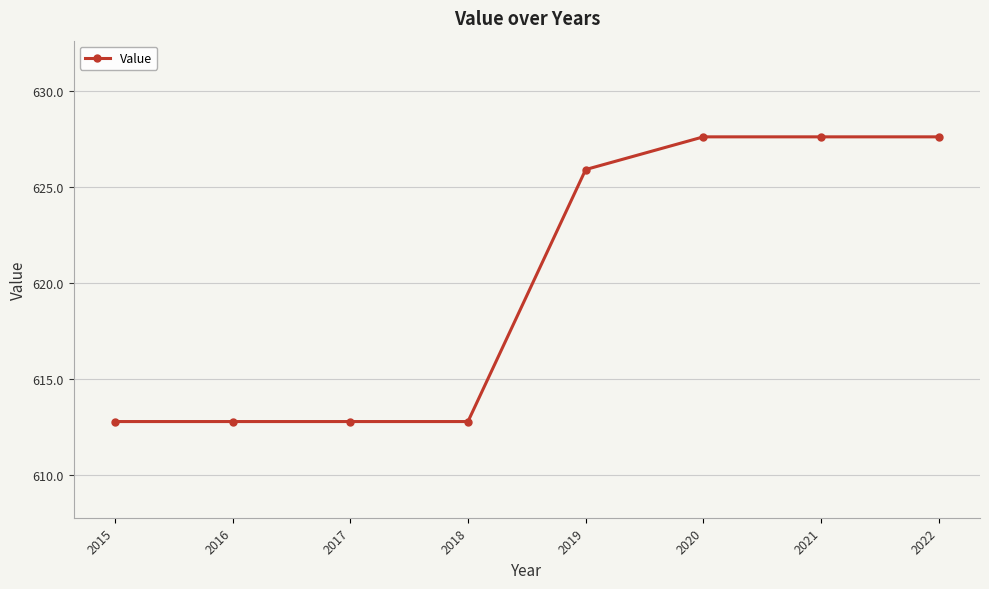

Reading right to left, list all the values displayed in this chart.

2022=627.6	2021=627.6	2020=627.6	2019=625.9	2018=612.8	2017=612.8	2016=612.8	2015=612.8